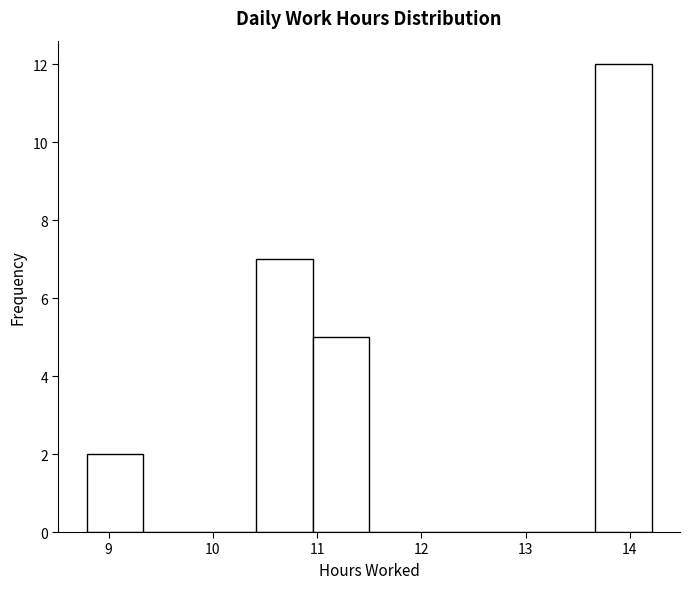

Which range on the x-axis has the tallest bar?

13.7 to 14.2